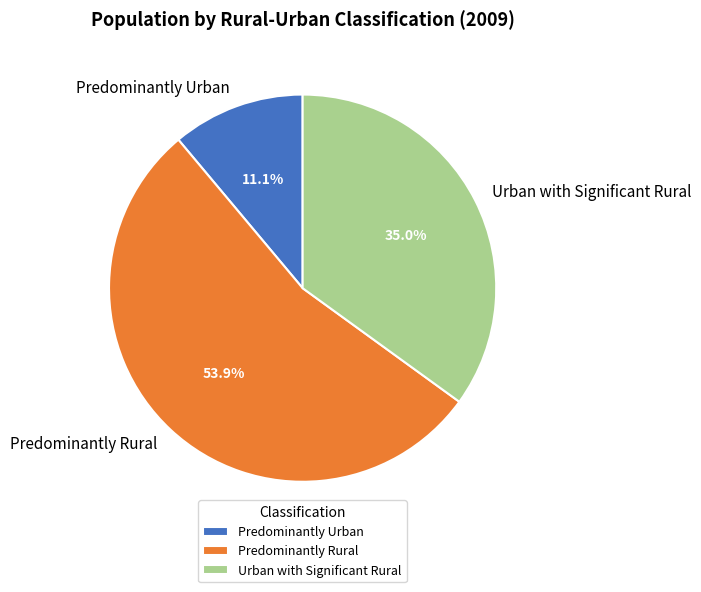

Does Urban with Significant Rural account for over 50% of the chart?

No